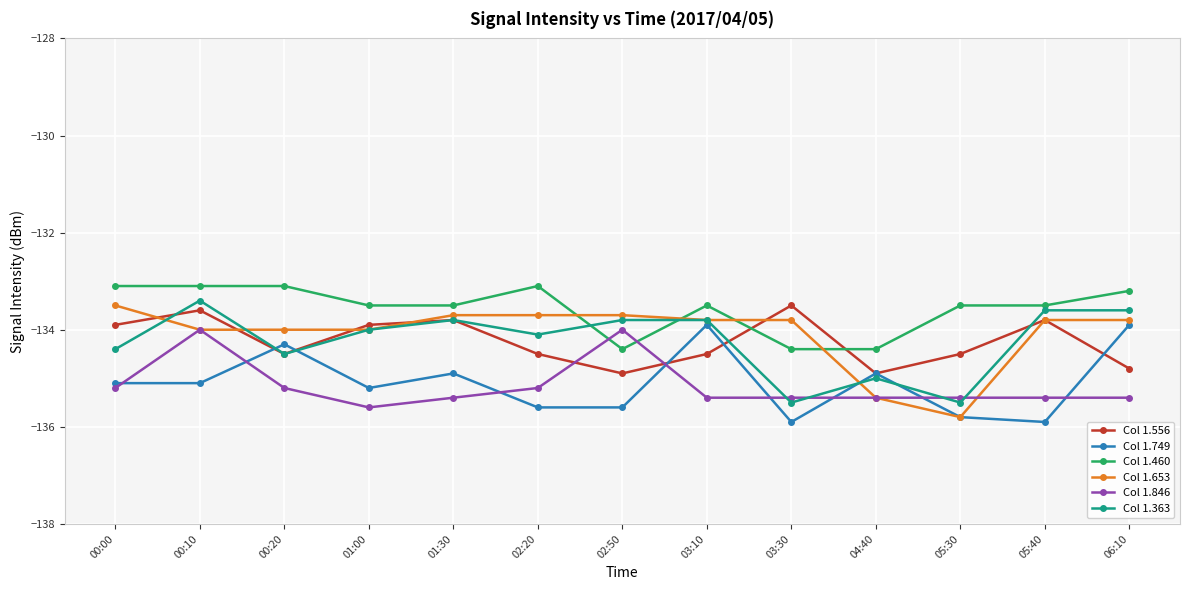

At how many categories does at least one series exceed -134?

12